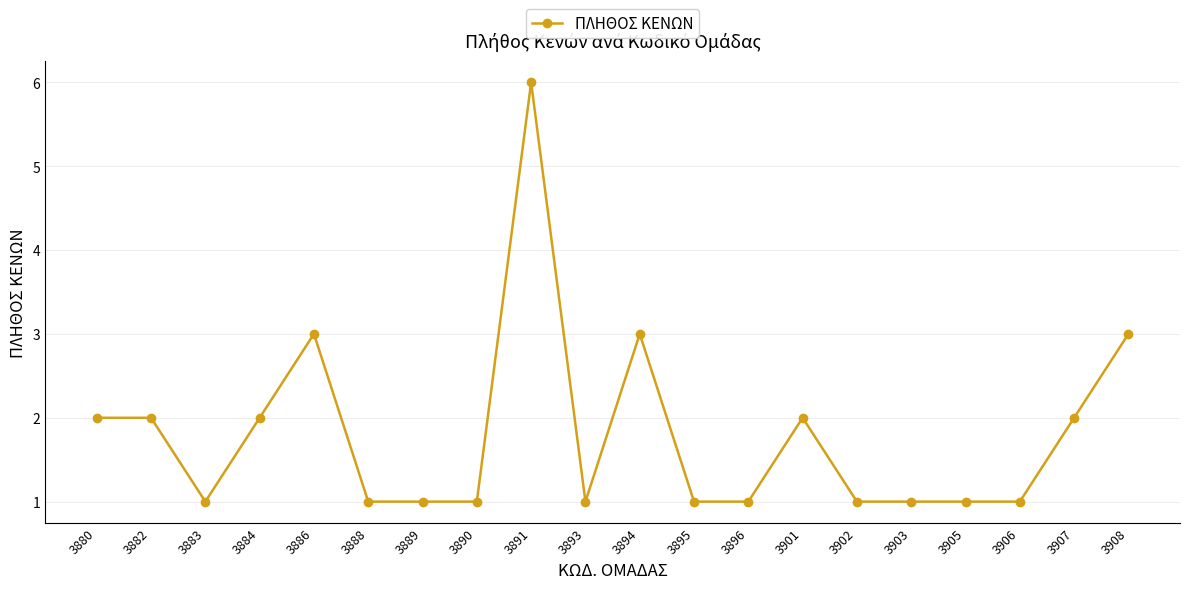

Is it true that the value at 3906 is 2?

False